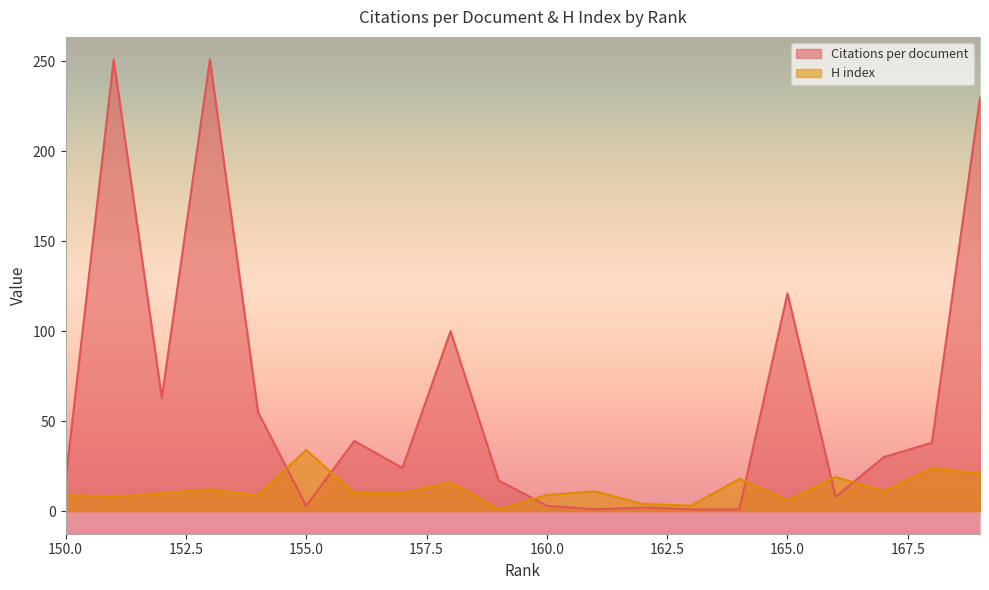

What is the spread (max minus min) of values at 160?

6